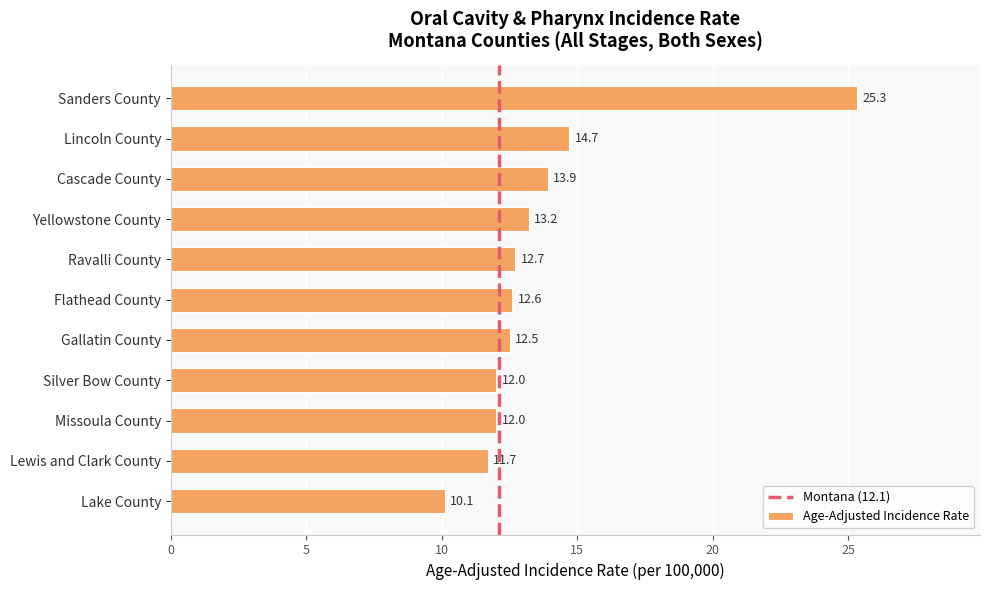

What is the average value?

13.7